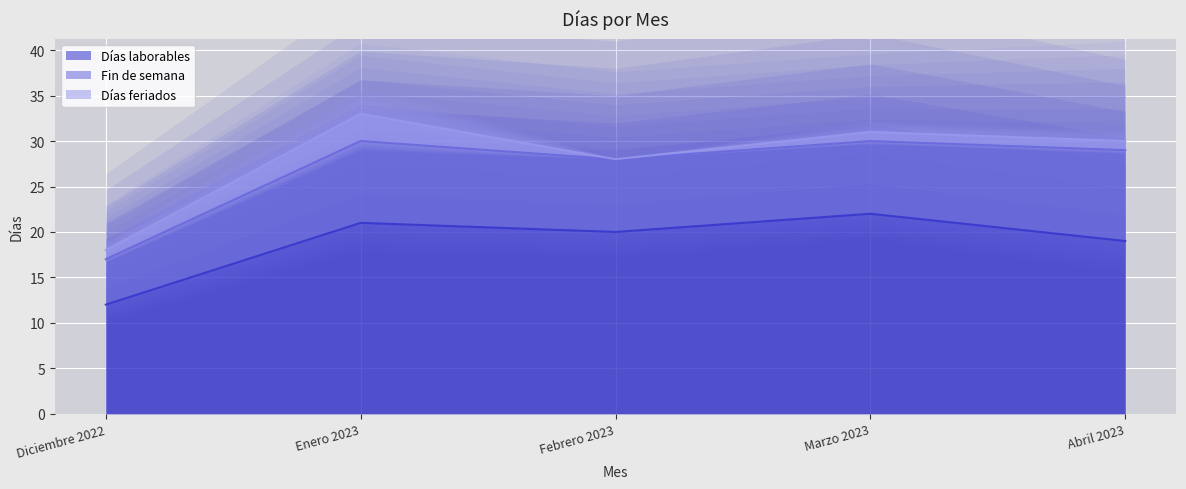

How many lines are shown in the chart?

3